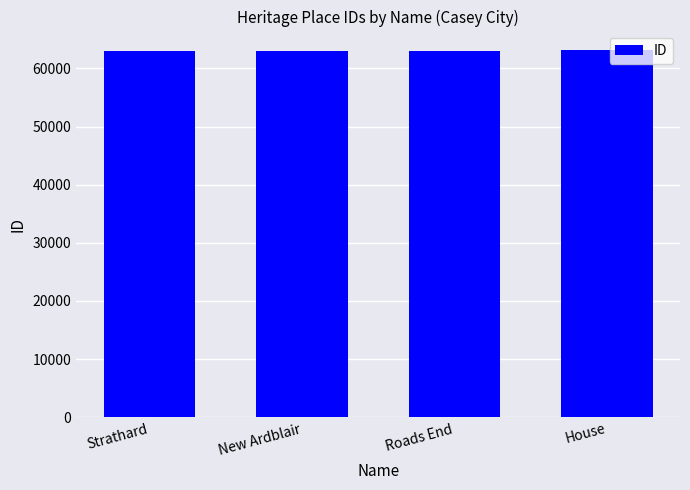

What is the maximum value shown in the chart?

63173